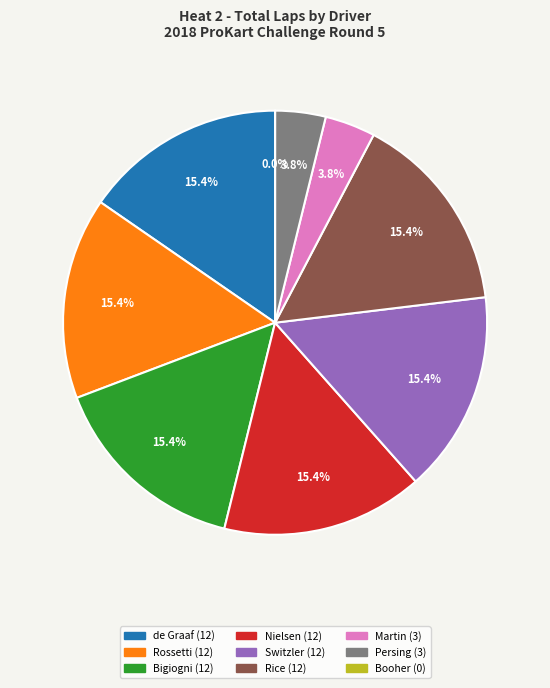

To the nearest percent, what is the combined percentage of Jon Persing (X30 SM) and Jared Booher (X30 SM)?

4%